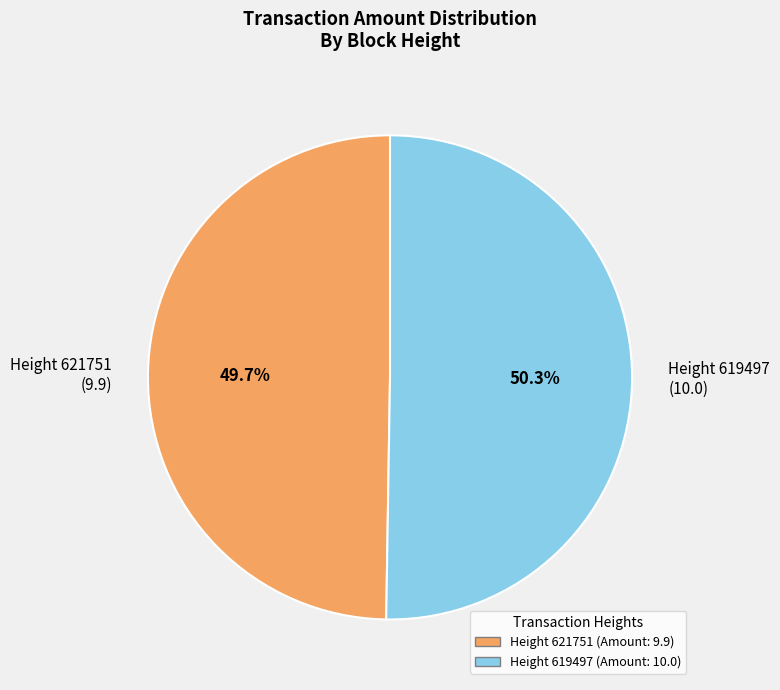

What percentage is NOT represented by Height 621751 (Amount: 9.9)?

50.3%